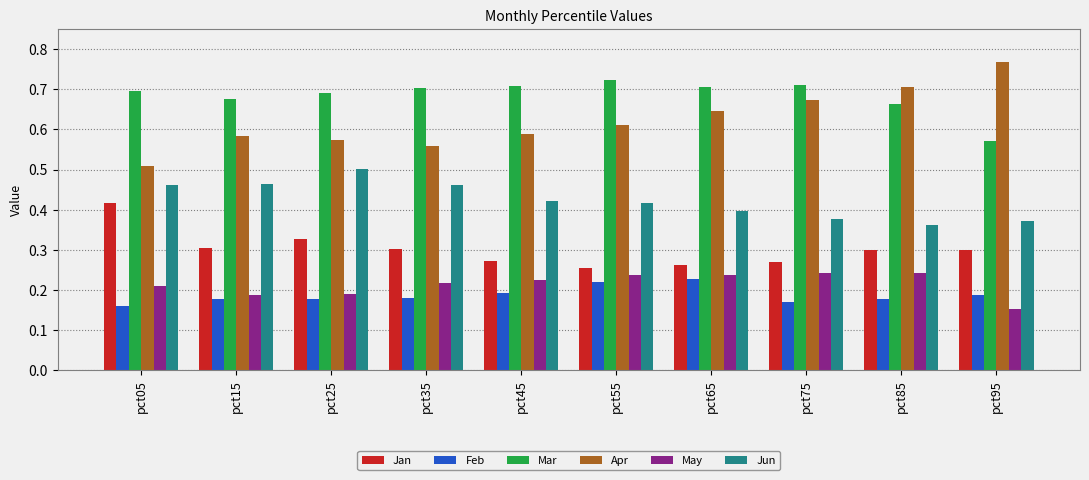

The Mar series shows 0.7 at pct35. True or false?

True